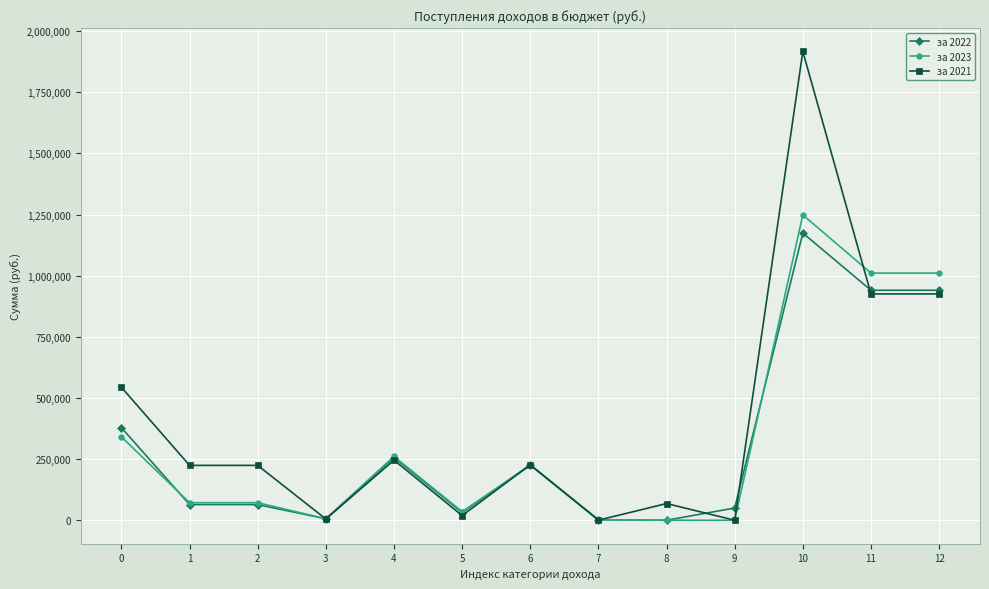

What is the difference between the highest and lowest values at 5?

15932.2